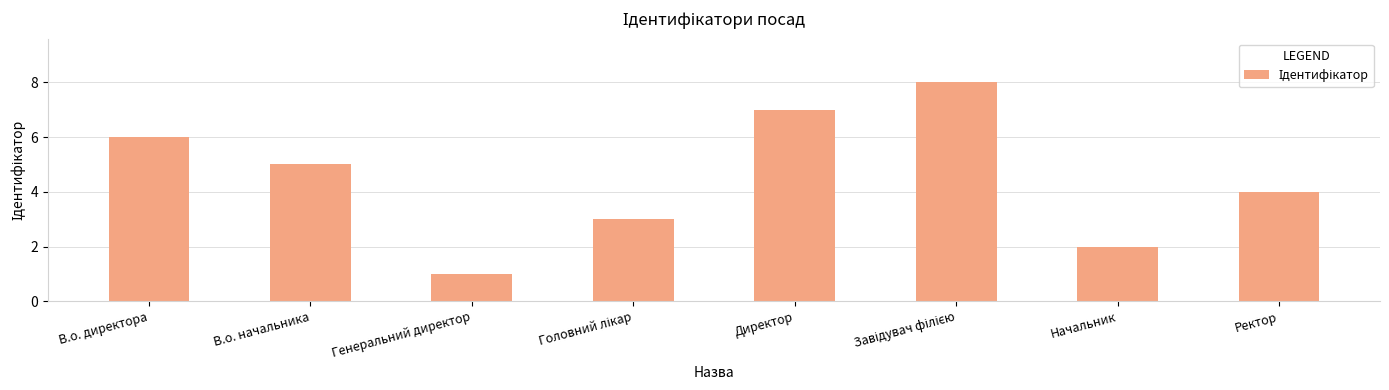

What is the label of the 7th bar from the right?

В.о. начальника